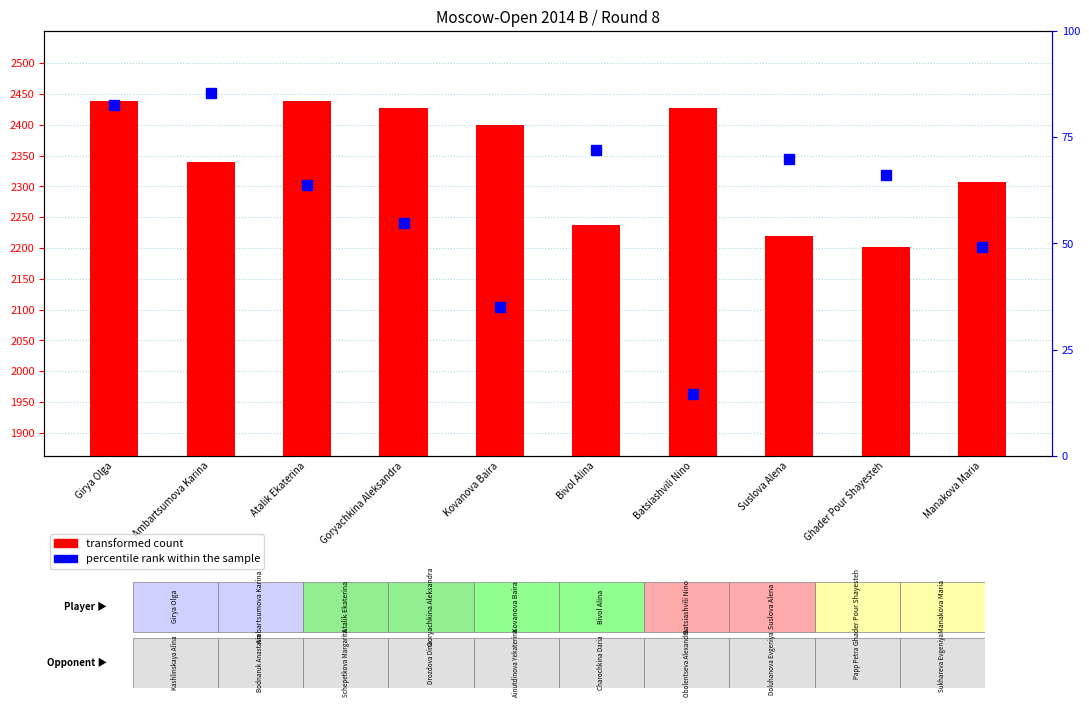

Rank the series at Manakova Maria from highest to lowest value.

transformed count, percentile rank within the sample